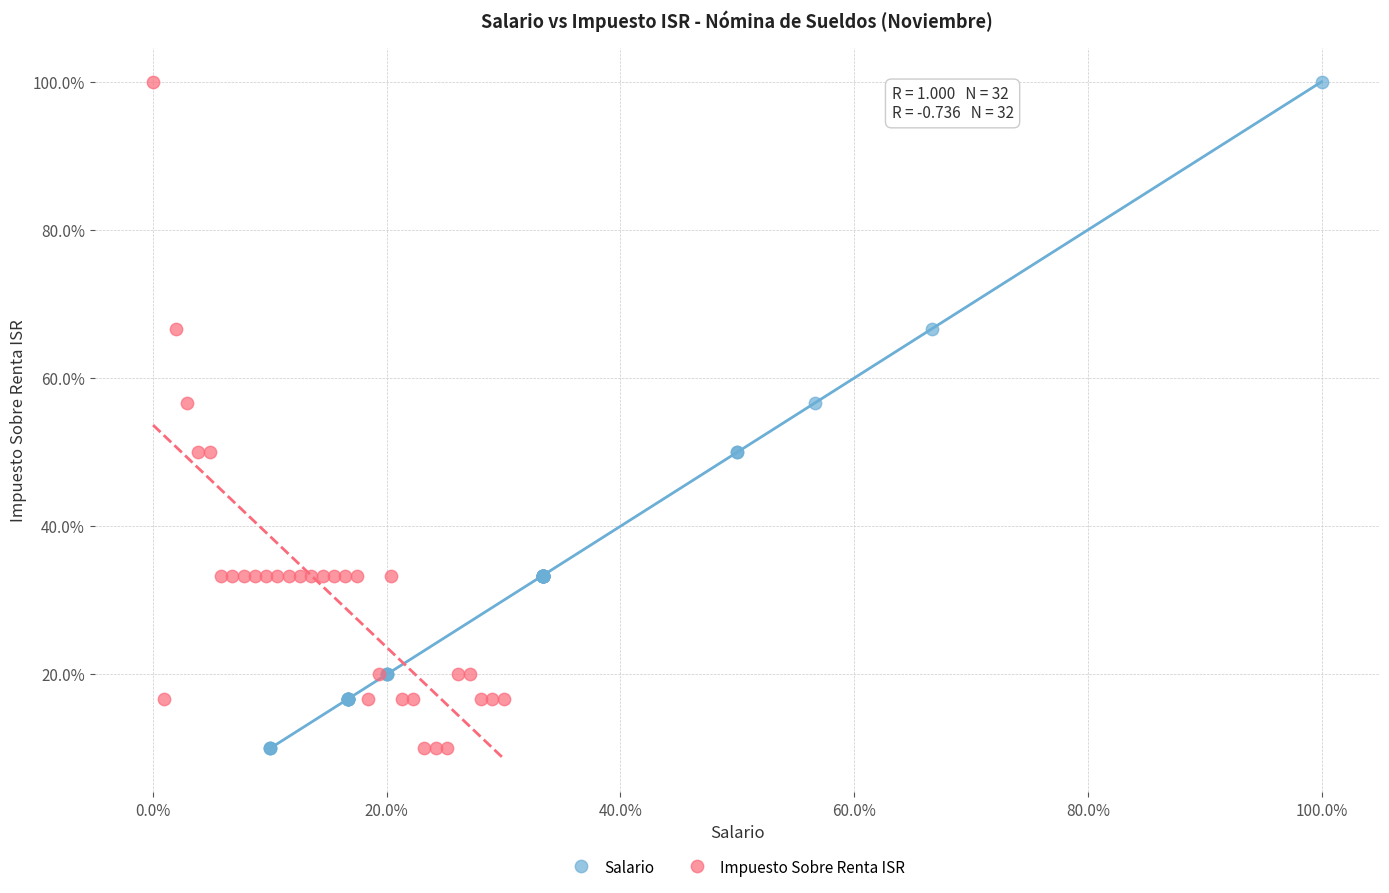

What are all the series names shown in the legend?

Salario, Impuesto Sobre Renta ISR